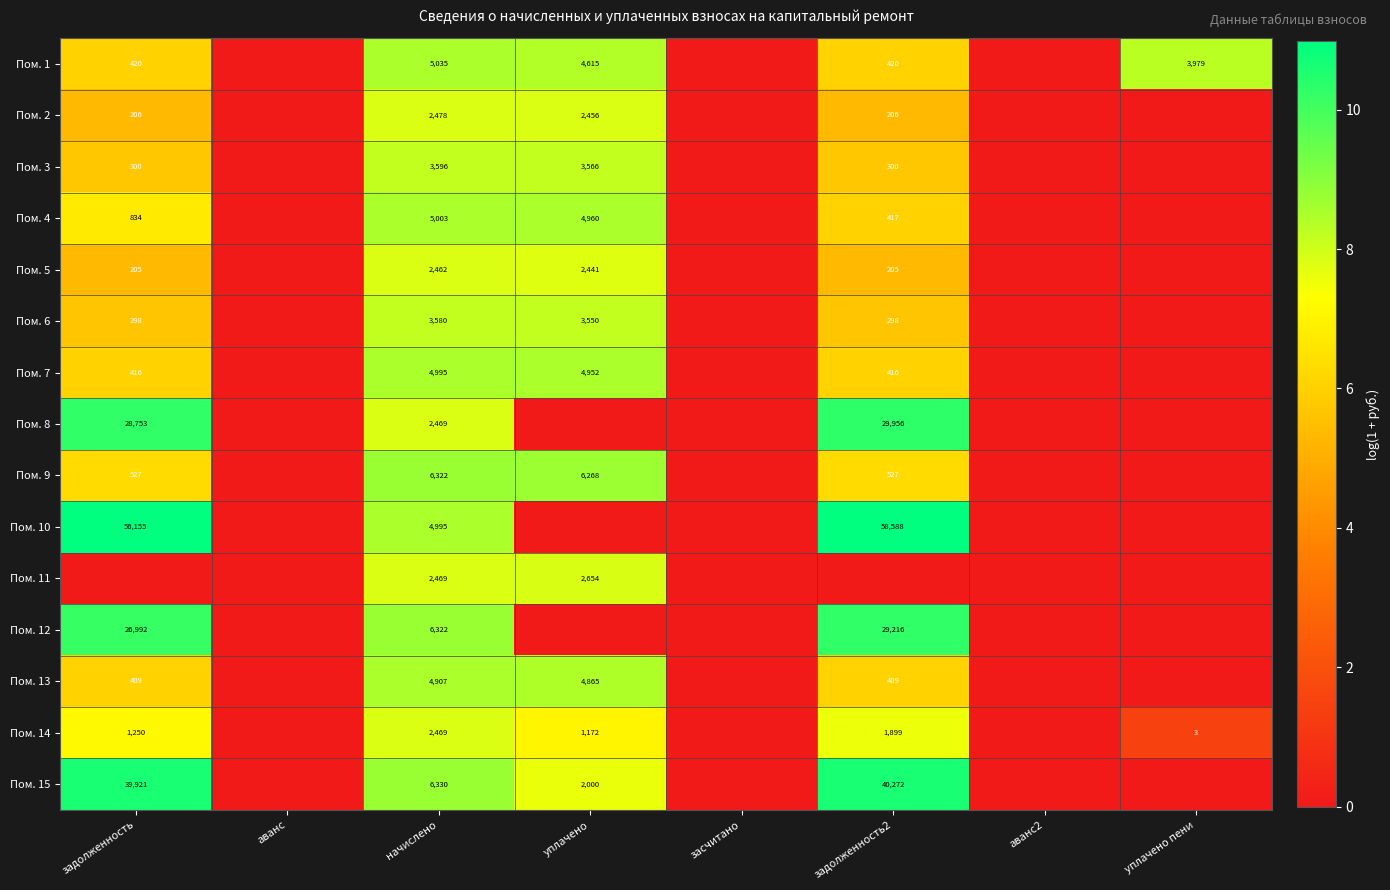

The value of Пом. 10 at задолженность2 is 58588. True or false?

True